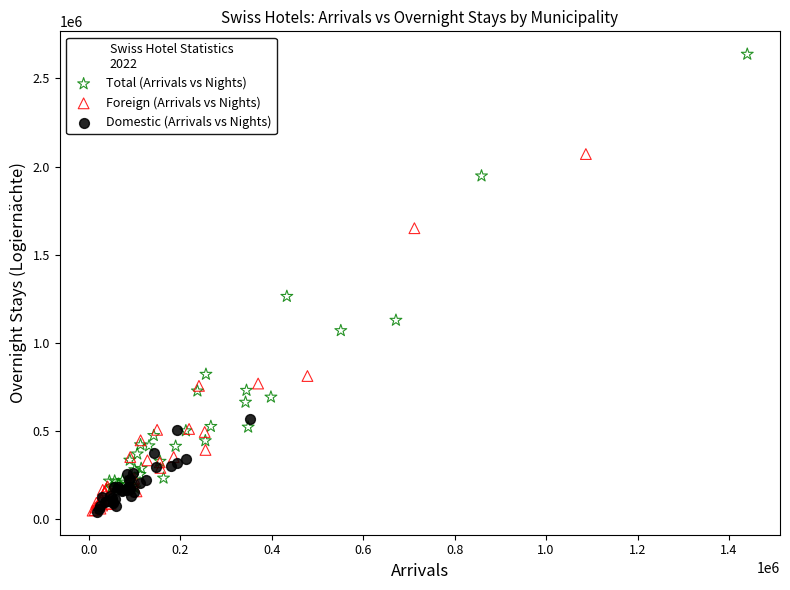

Which series contains the highest Y value?

Total (Arrivals vs Nights)